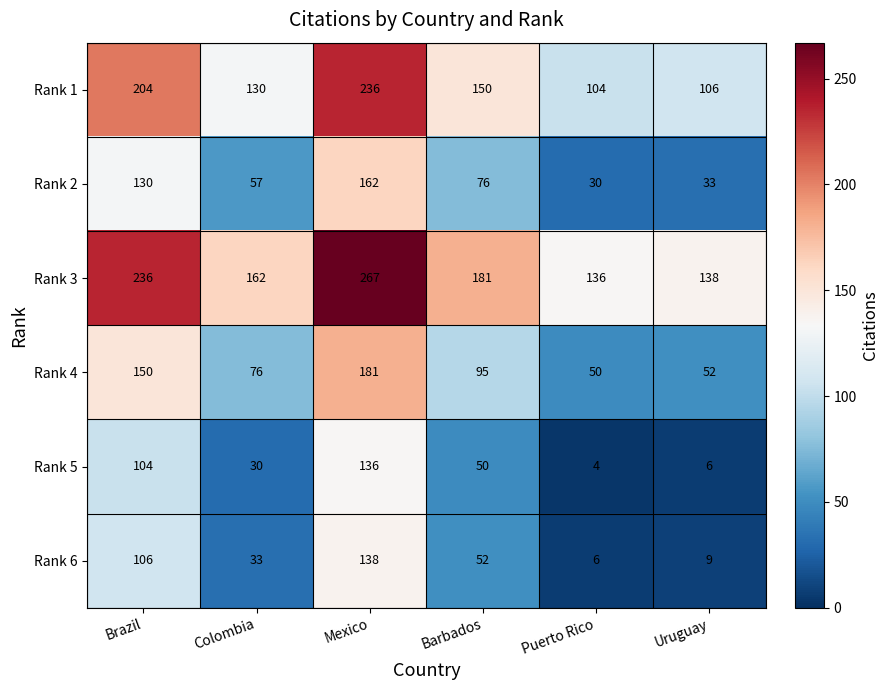

What is the difference between the Rank 4 values at Brazil and Puerto Rico?

100